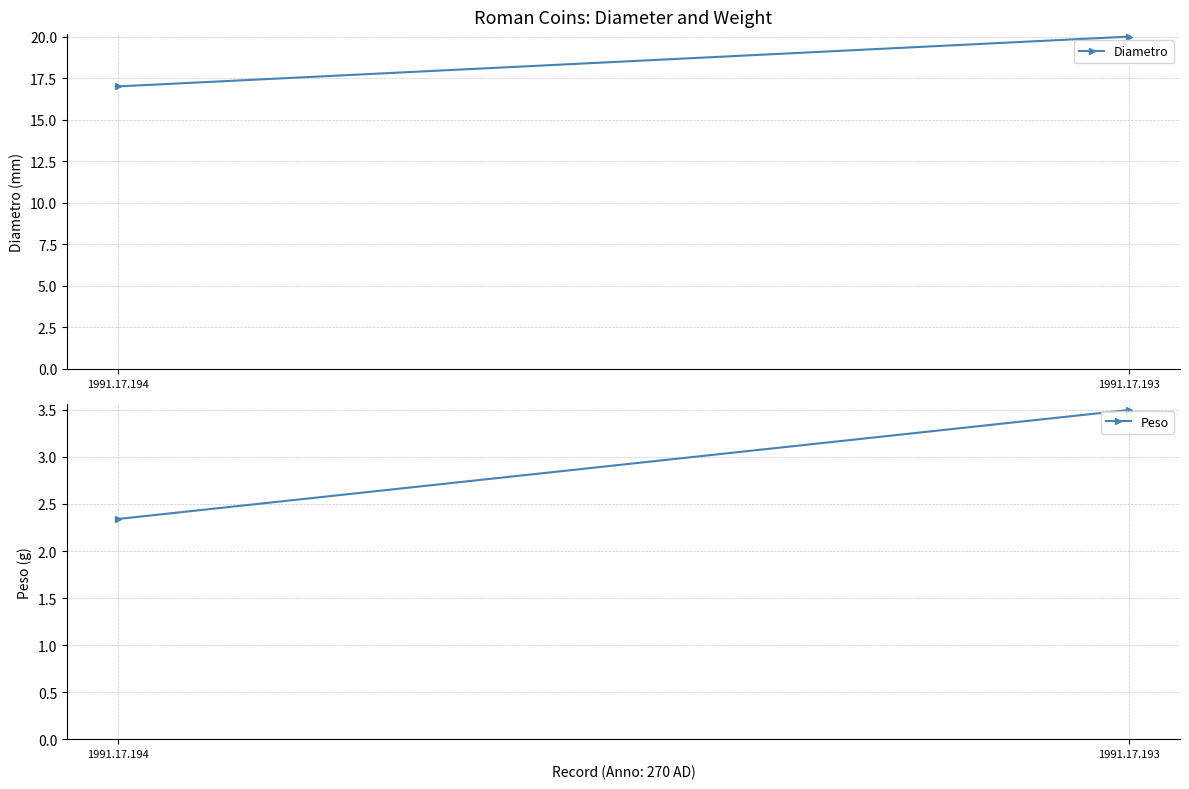

Where is Diametro nearest to the value 18?

1991.17.194